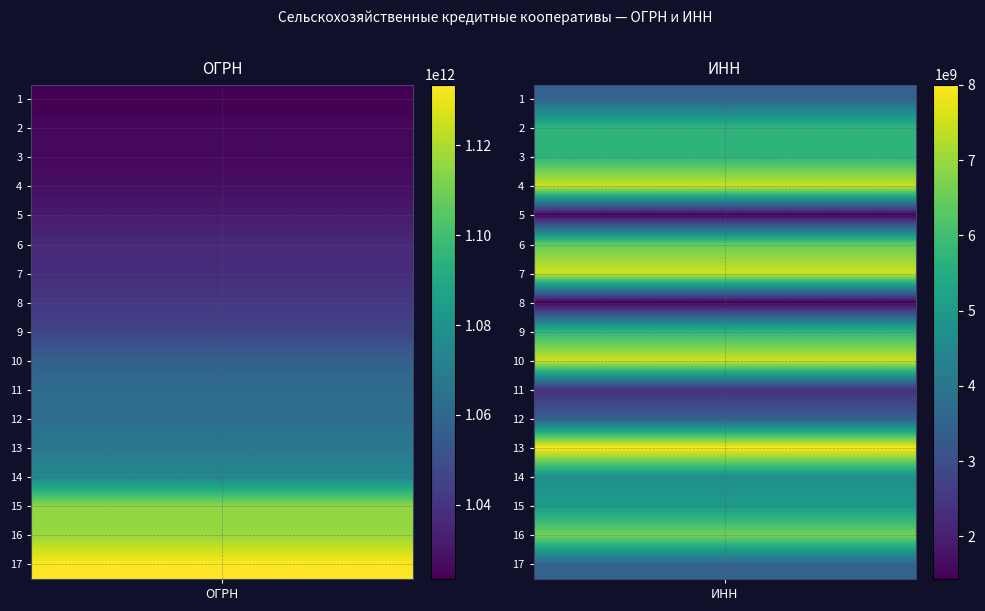

Reading right to left, list all the values displayed in this chart.

1: 1=3505003087	0=1023502490637
2: 1=5709002871	0=1025700584414
3: 1=5719002302	0=1025700685010
4: 1=7509003222	0=1027500600027
5: 1=1435140164	0=1031402061613
6: 1=6445010149	0=1036404502100
7: 1=7523005430	0=1037527000334
8: 1=1435149791	0=1041402041768
9: 1=5717002138	0=1045739000812
10: 1=7538000025	0=1057523000006
11: 1=2323025359	0=1062323005491
12: 1=3429030946	0=1063454025392
13: 1=8003037652	0=1068080017169
14: 1=4710028199	0=1074710000760
15: 1=5022561513	0=1115022000906
16: 1=6658397116	0=1116658023272
17: 1=3505005158	0=1133537000222